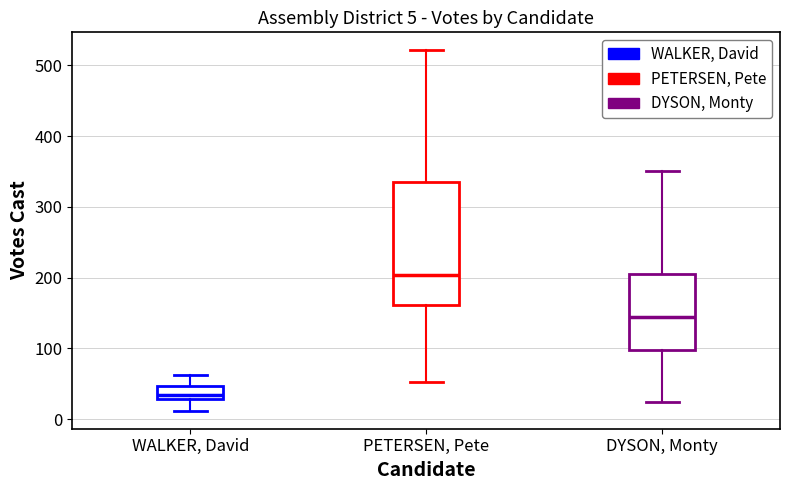

Which box is the tallest, from its lower edge to its upper edge?

PETERSEN, Pete